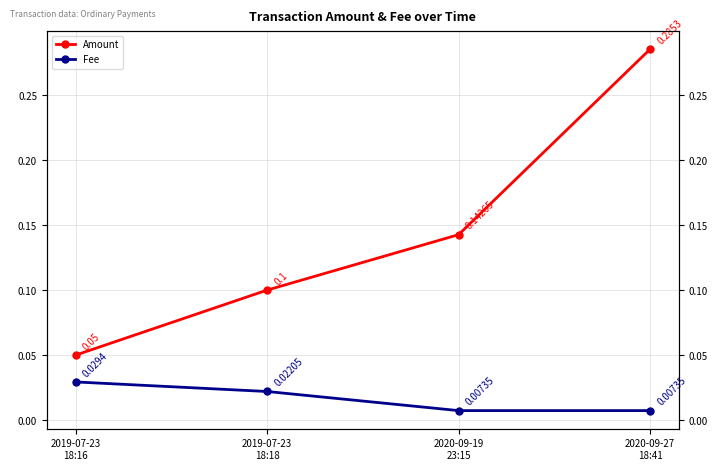

At how many categories does at least one series exceed 0?

4